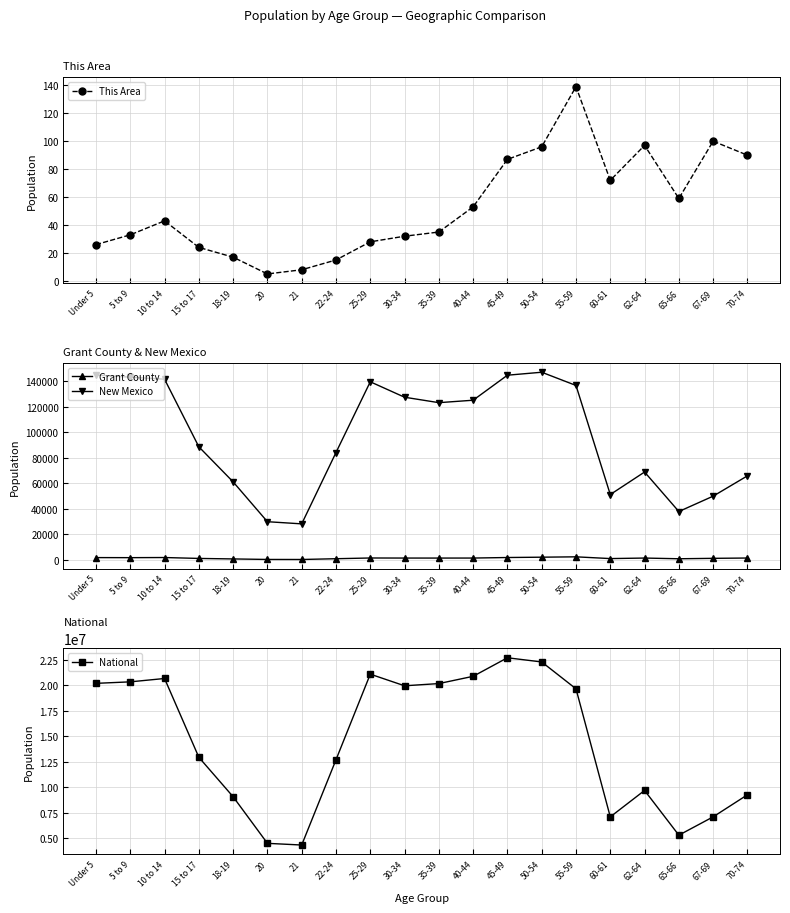

Is the value of National at 18-19 greater than the value of This Area at 18-19?

Yes